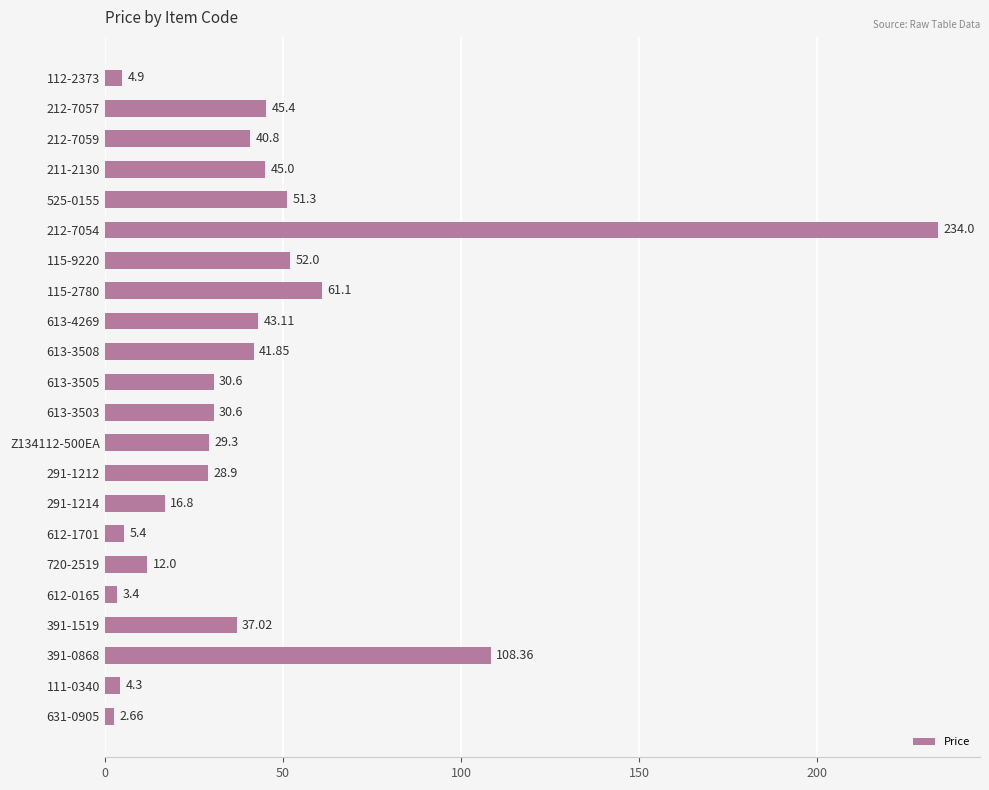

How many bars are there in total?

22